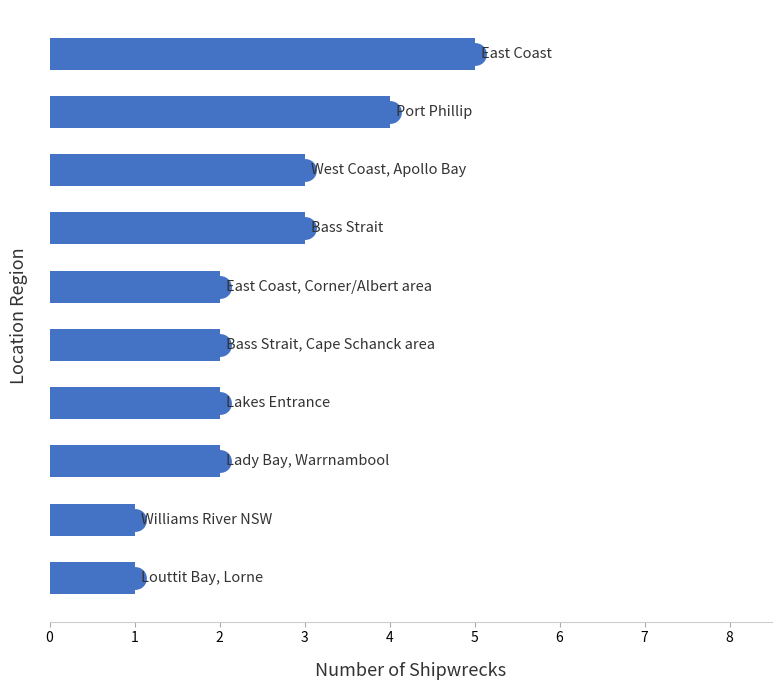

Reading bottom to top, what are all the values shown in this chart?

1	1	2	2	2	2	3	3	4	5